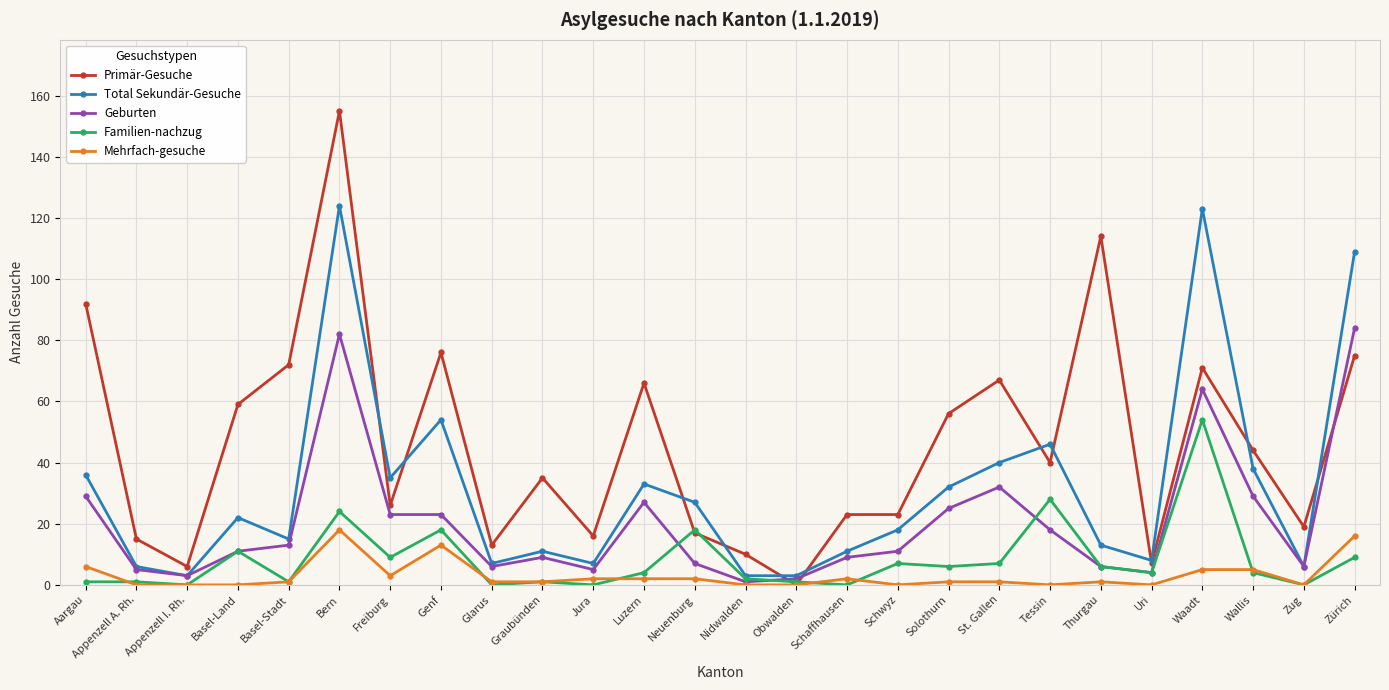

Is the value of Mehrfach-gesuche at Basel-Stadt greater than the value of Total Sekundär-Gesuche at Obwalden?

No